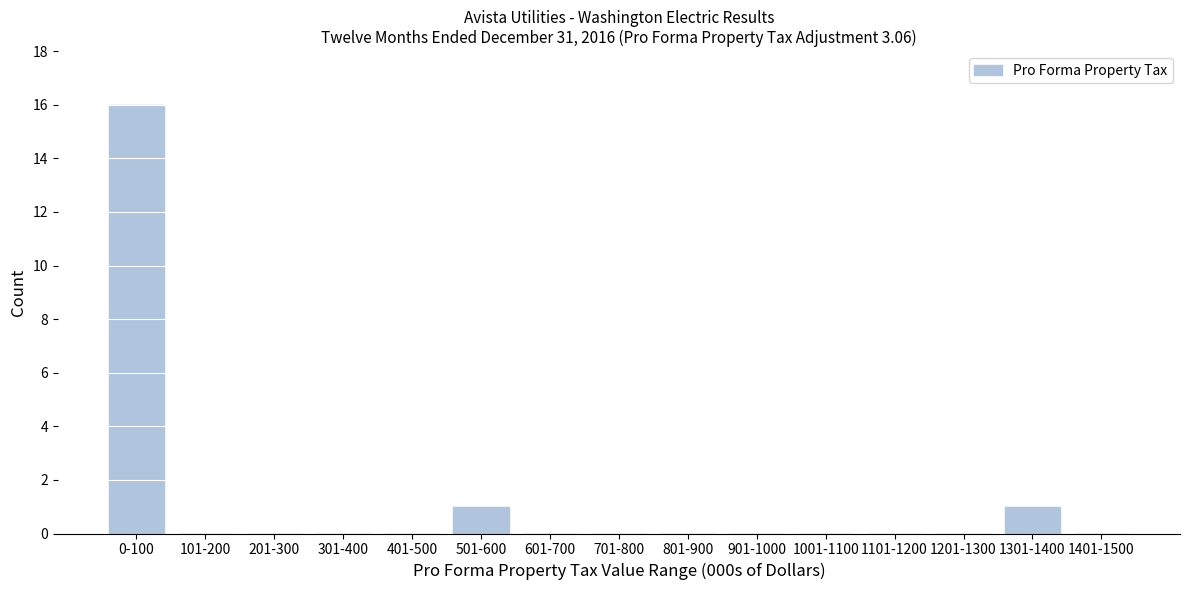

Reading left to right, what are all the values shown in this chart?

0-100=16	101-200=0	201-300=0	301-400=0	401-500=0	501-600=1	601-700=0	701-800=0	801-900=0	901-1000=0	1001-1100=0	1101-1200=0	1201-1300=0	1301-1400=1	1401-1500=0